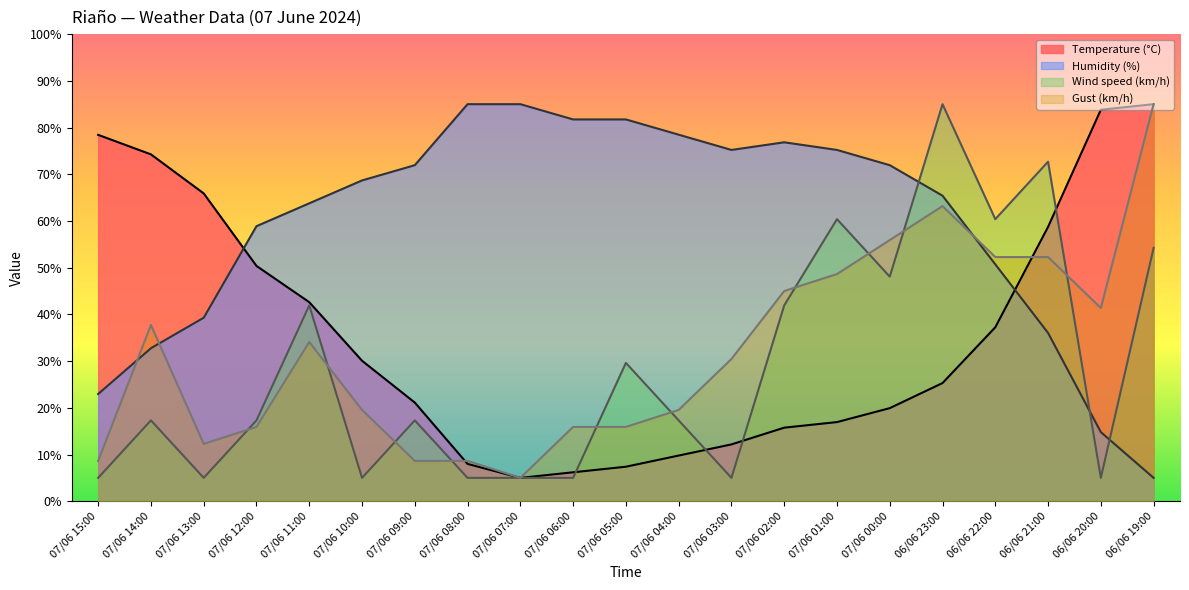

How many data points in Temperature (°C) are less than 25?

10